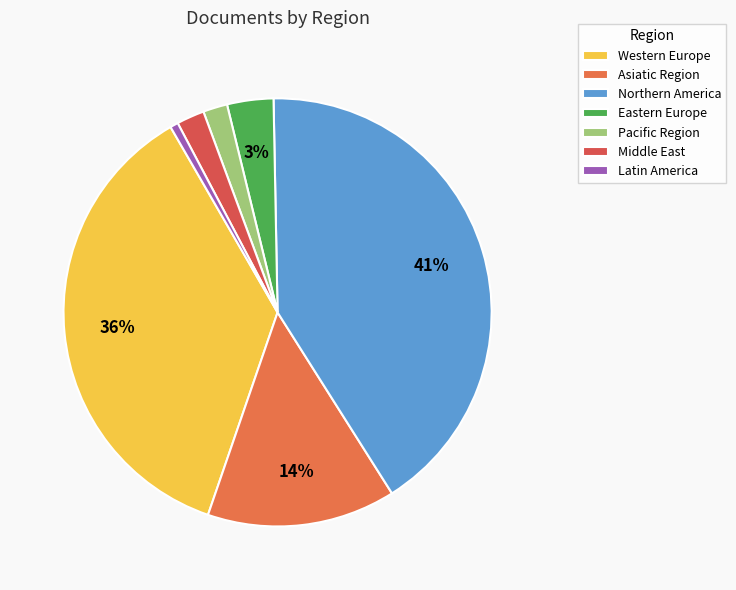

Is it true that Eastern Europe is 4% of the pie?

True